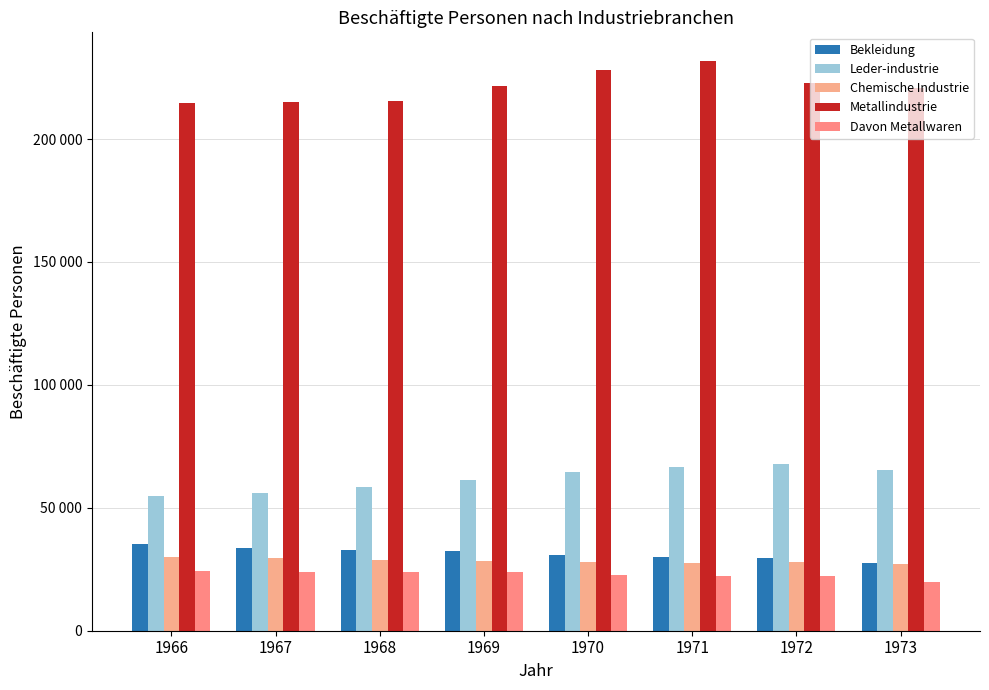

Does the chart contain stacked bars?

No